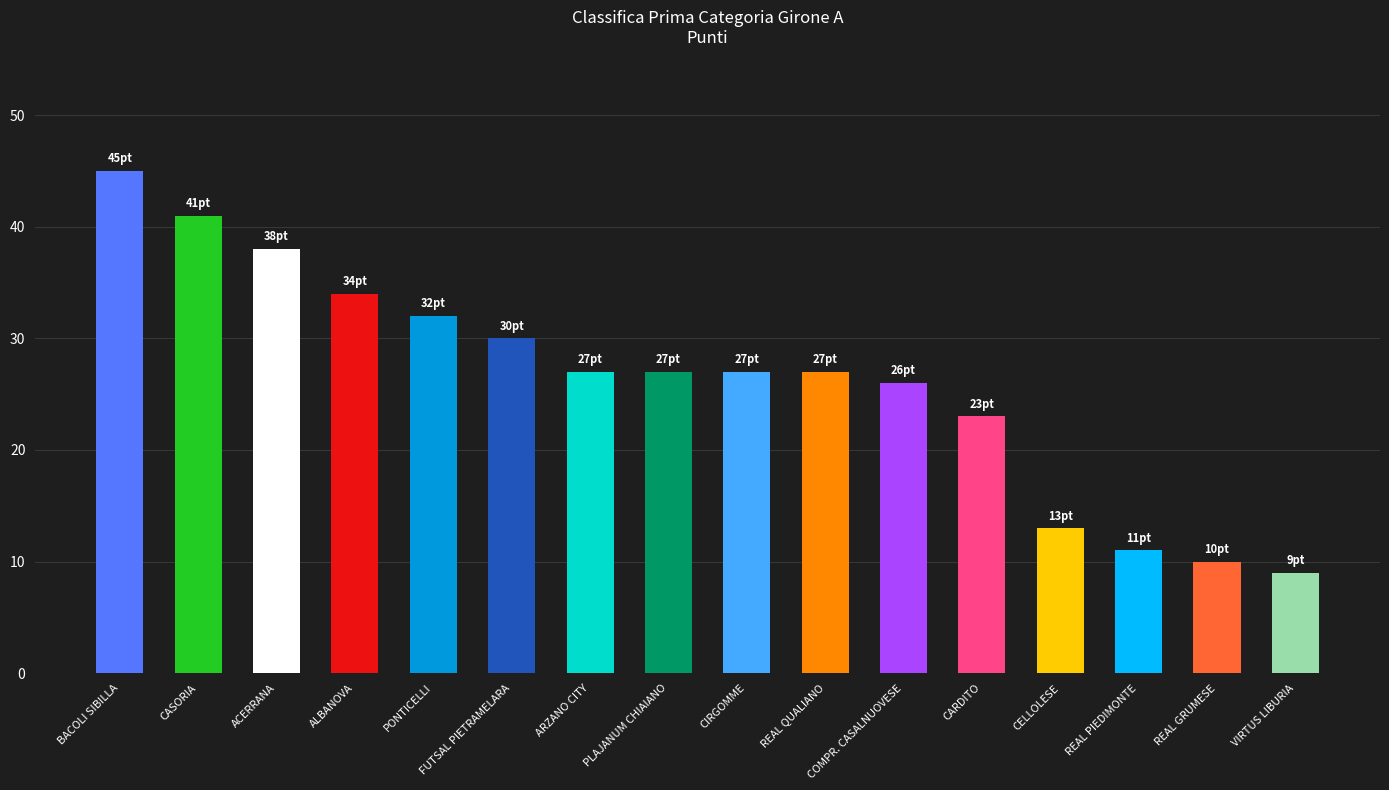

Approximately how many times larger is the value at ACERRANA compared to CIRGOMME?

1.4